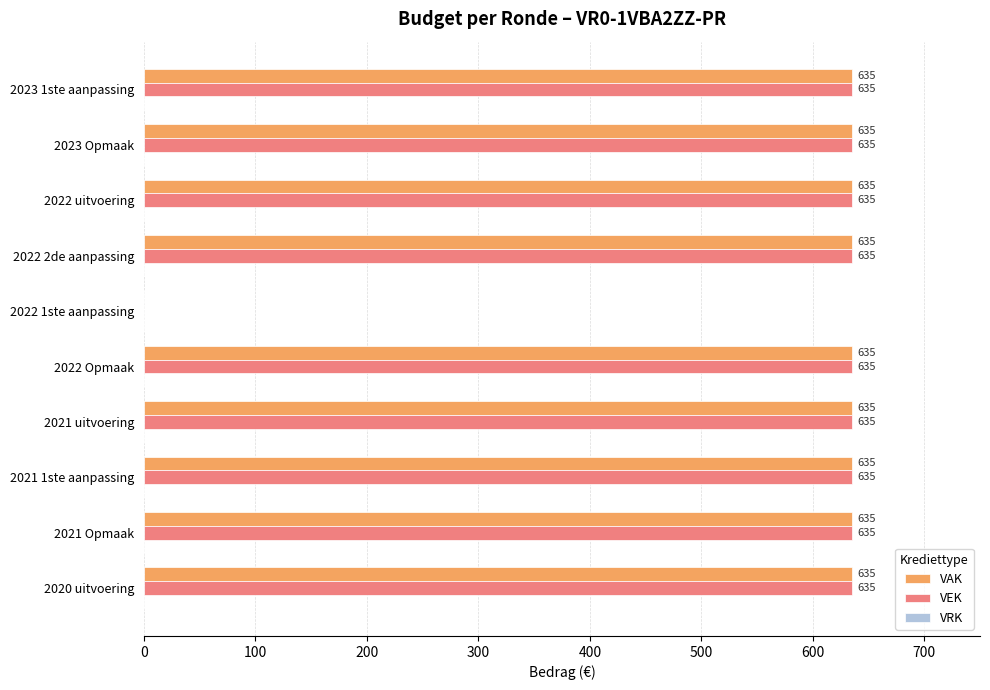

The value of VAK at 2021 uitvoering is 1033. True or false?

False